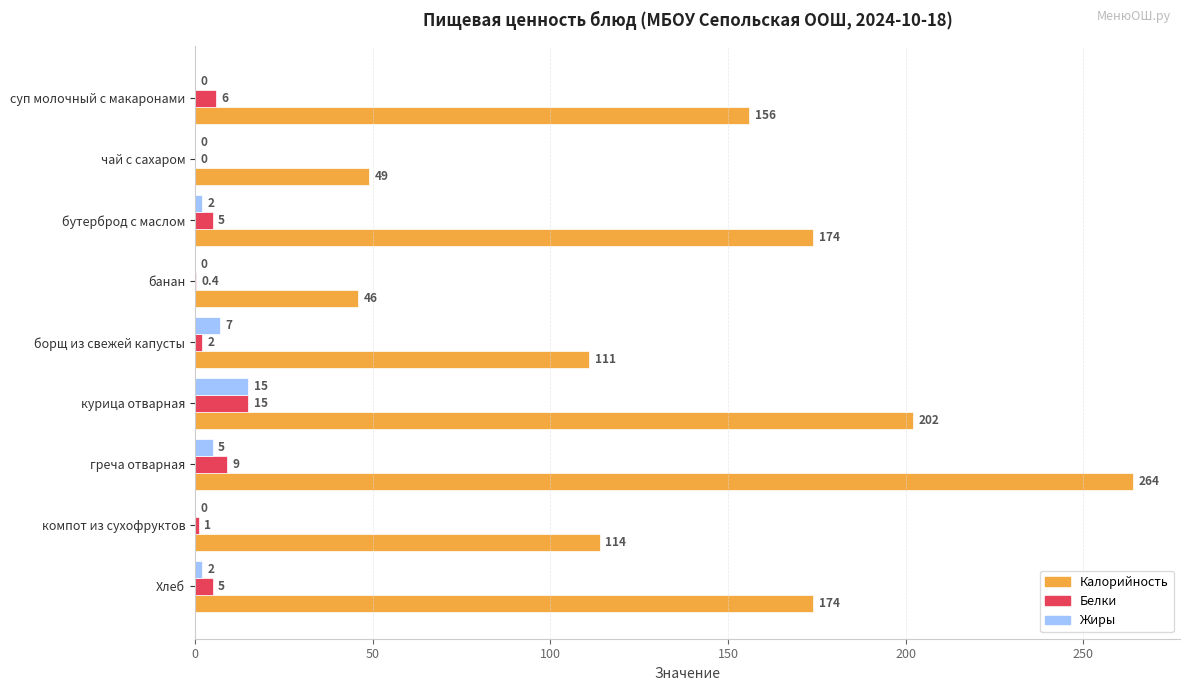

Which series has the widest spread of values?

Калорийность